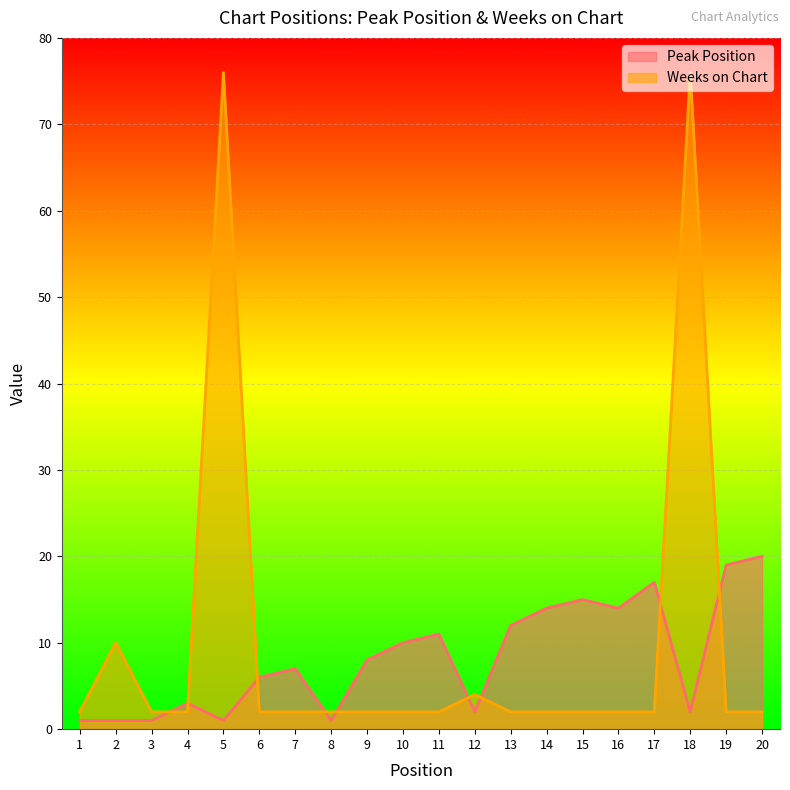

Count the number of data series in this chart.

2